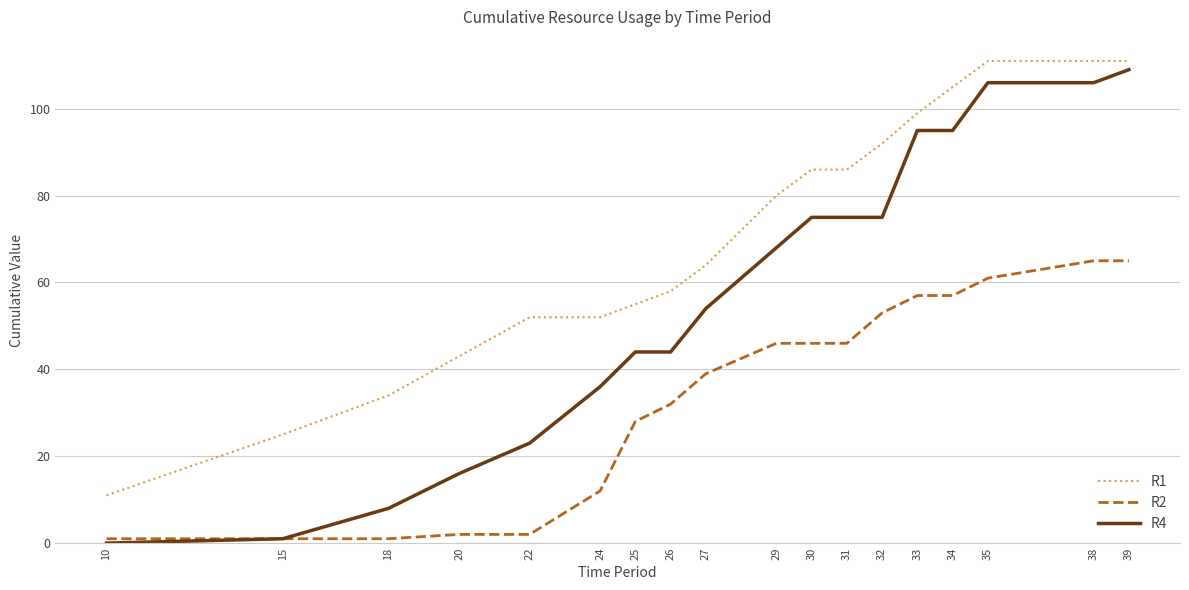

List the series in order of their peak value, lowest first.

R2, R4, R1